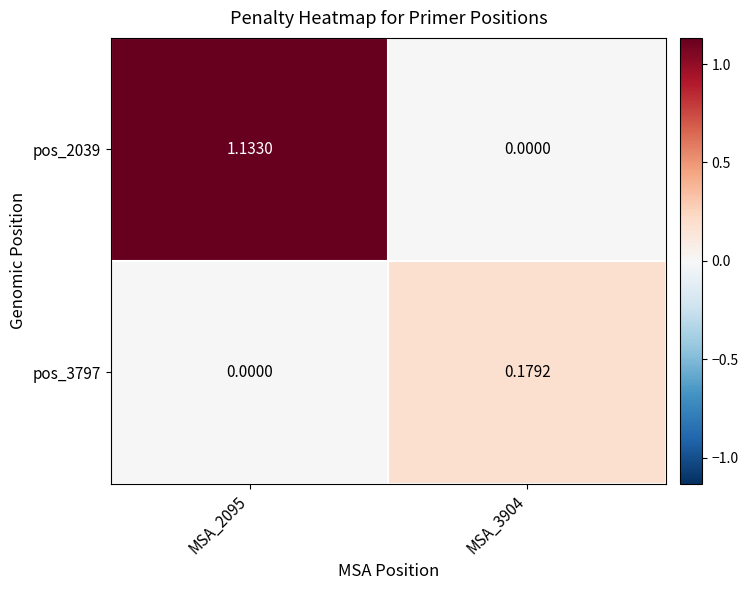

List the series in order of their peak value, lowest first.

pos_3797, pos_2039